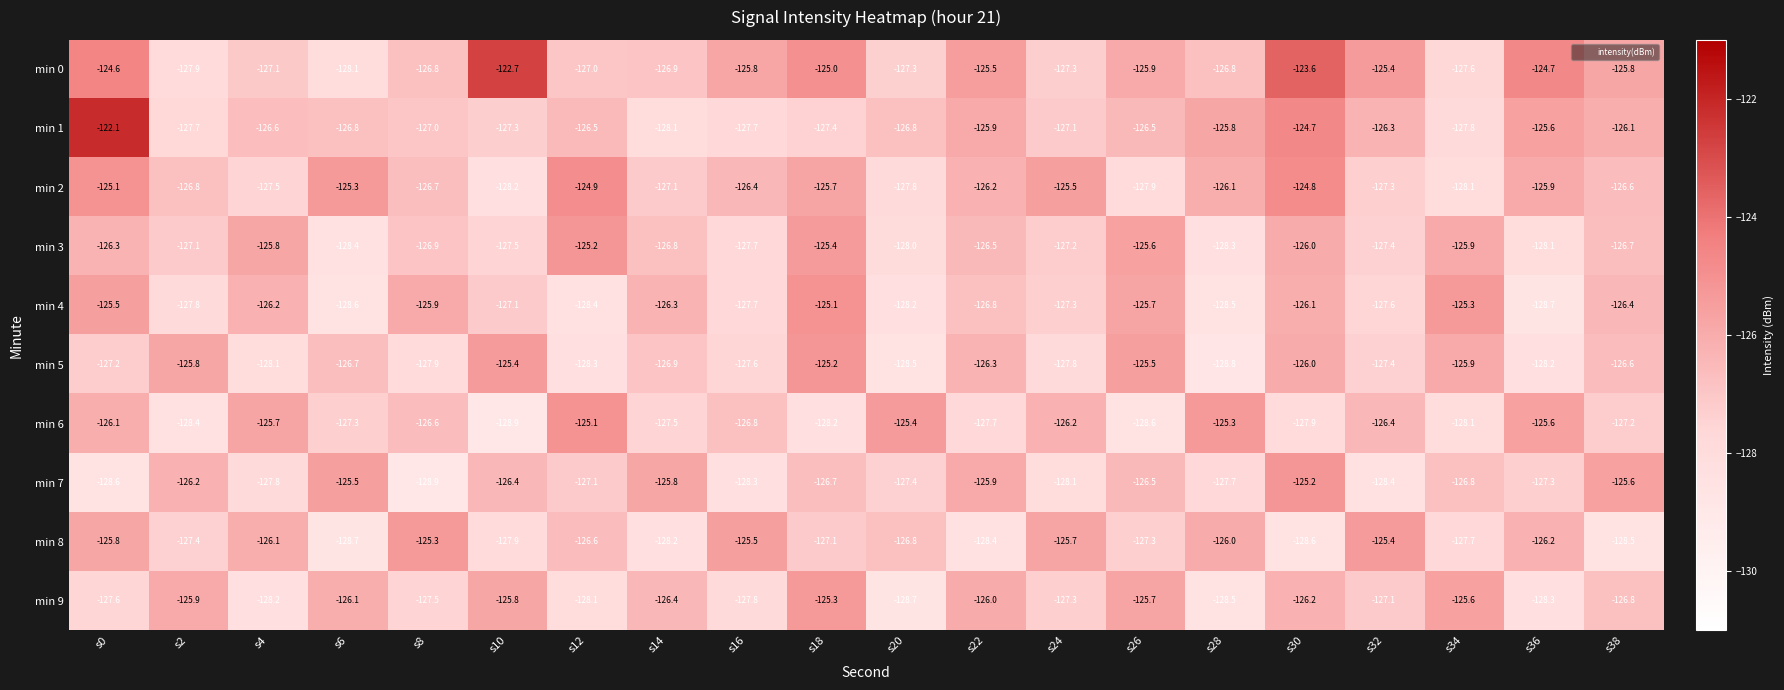

How many series are shown in this chart?

10